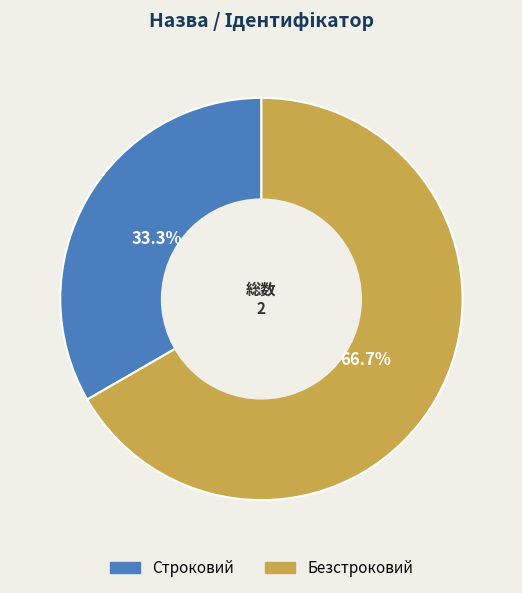

Is Строковий the majority of the pie?

No